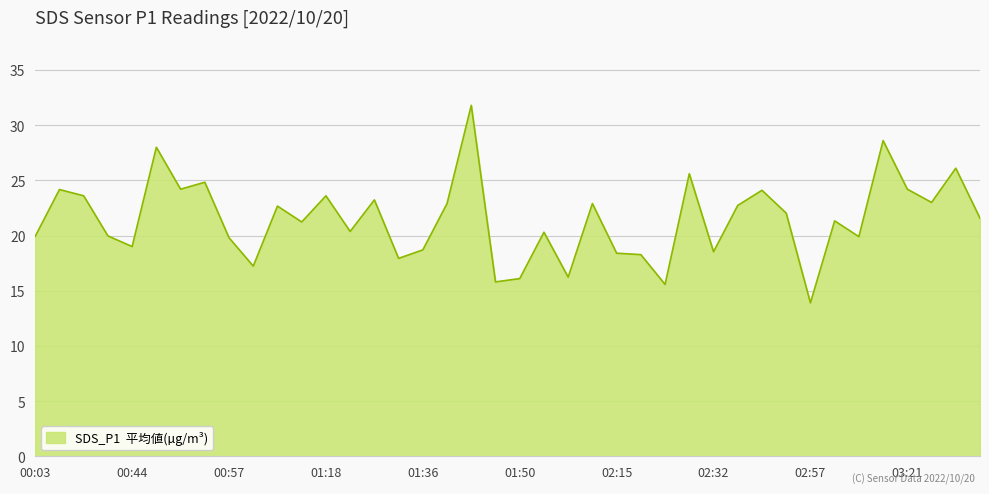

What is the minimum value shown in the chart?

13.9